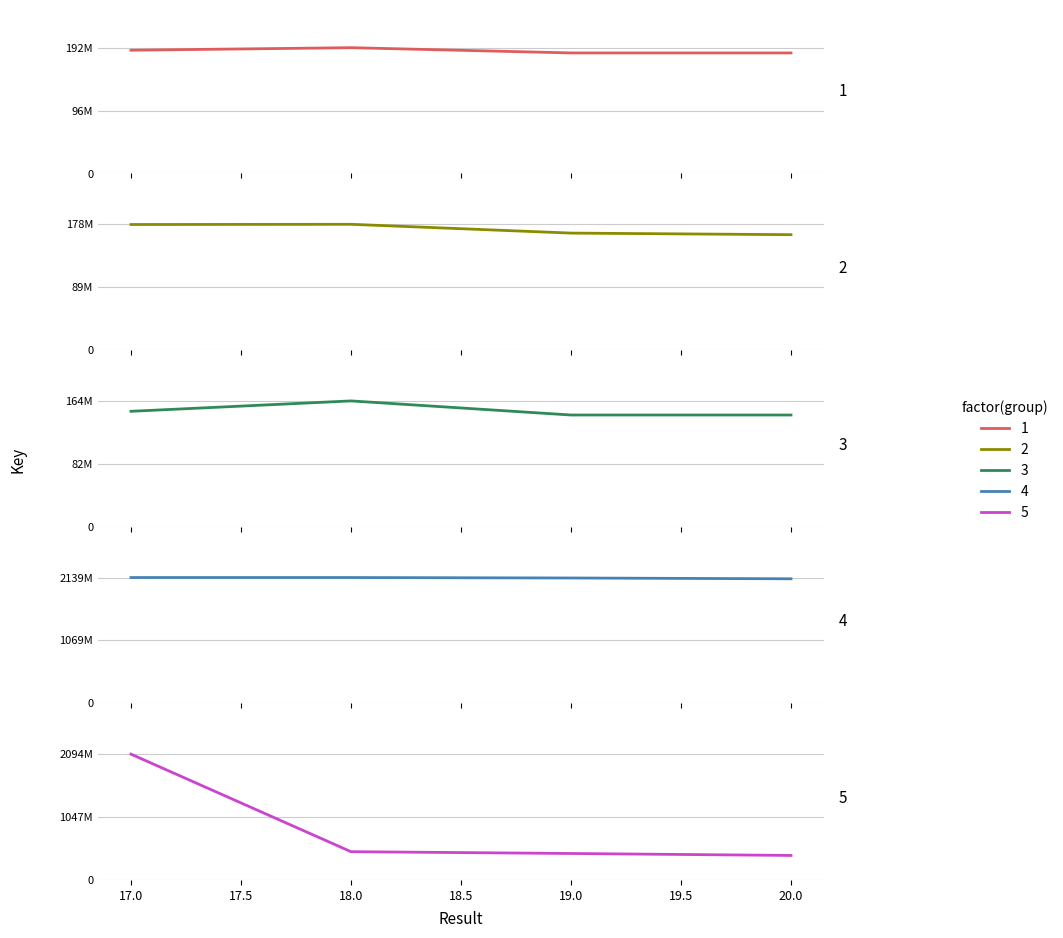

Between 6 and 20, which is larger?

20